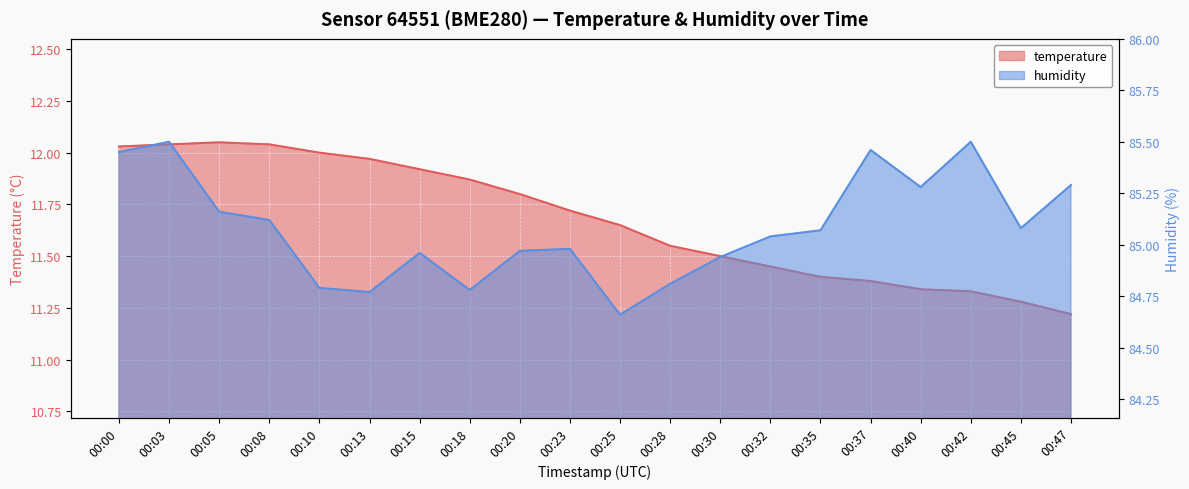

True or false: temperature has a value of 11.6 at 00:28.

True